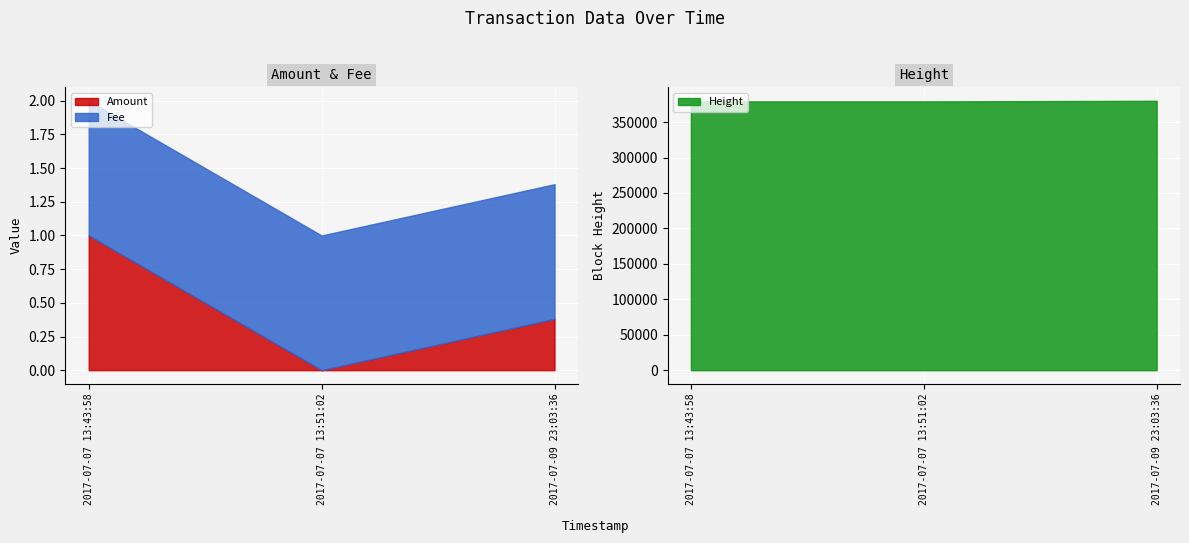

At which label does Amount reach its minimum?

2017-07-07 13:51:02